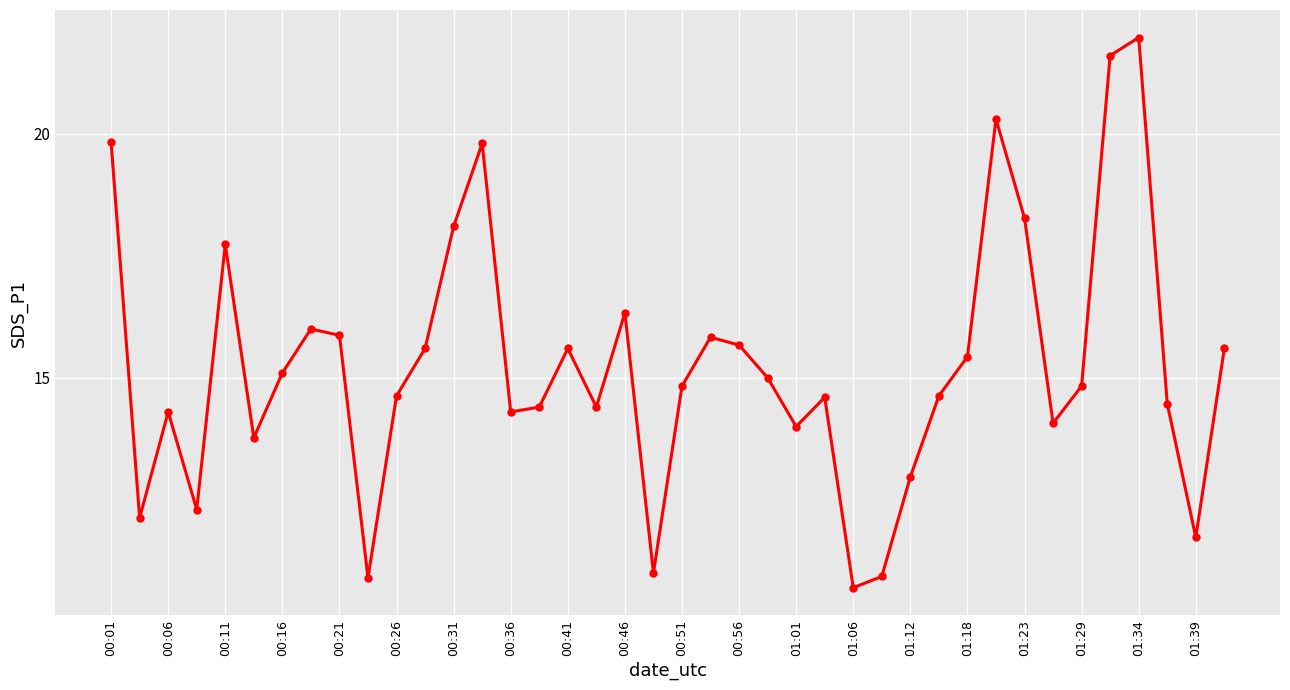

How many points are lower than both their immediate neighbors (excluding endpoints)?

11